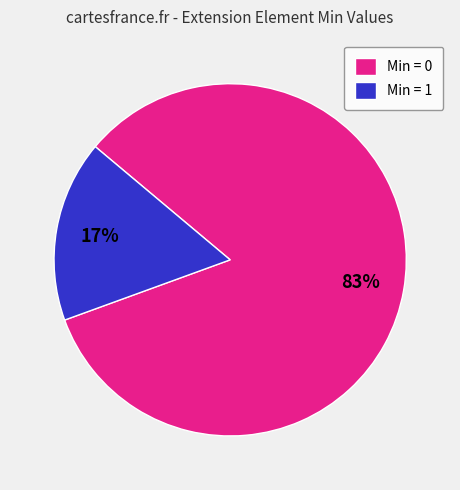

How many segments does this pie chart have?

2